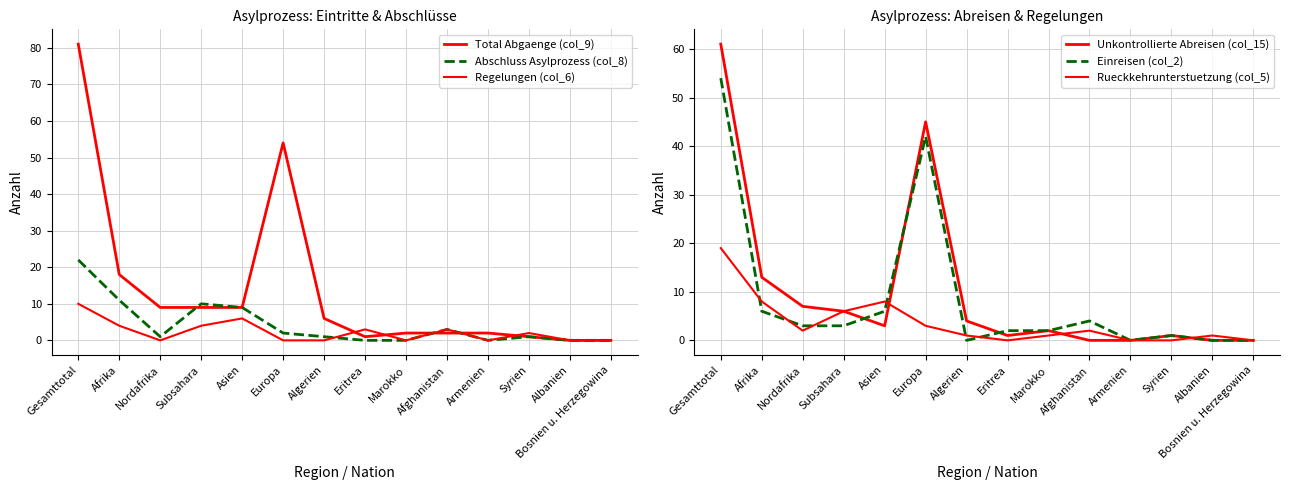

True or false: Rueckkehrunterstuetzung (col_5) has more than 2 points higher than both neighbors.

True